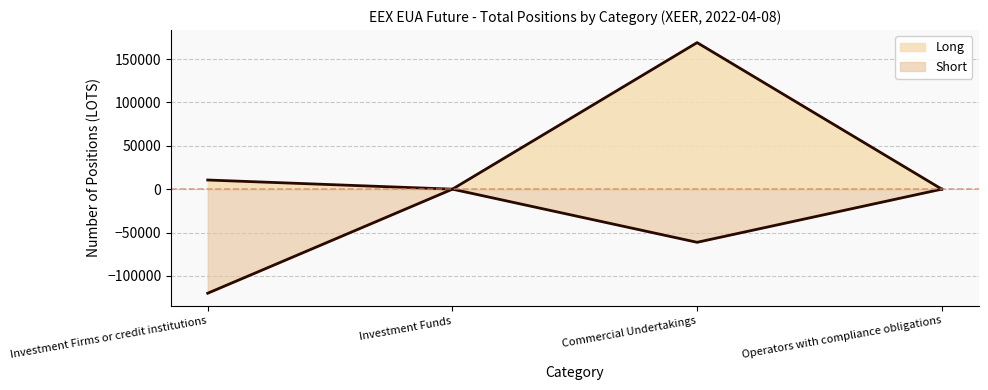

True or false: Long and Short intersect in this chart.

False